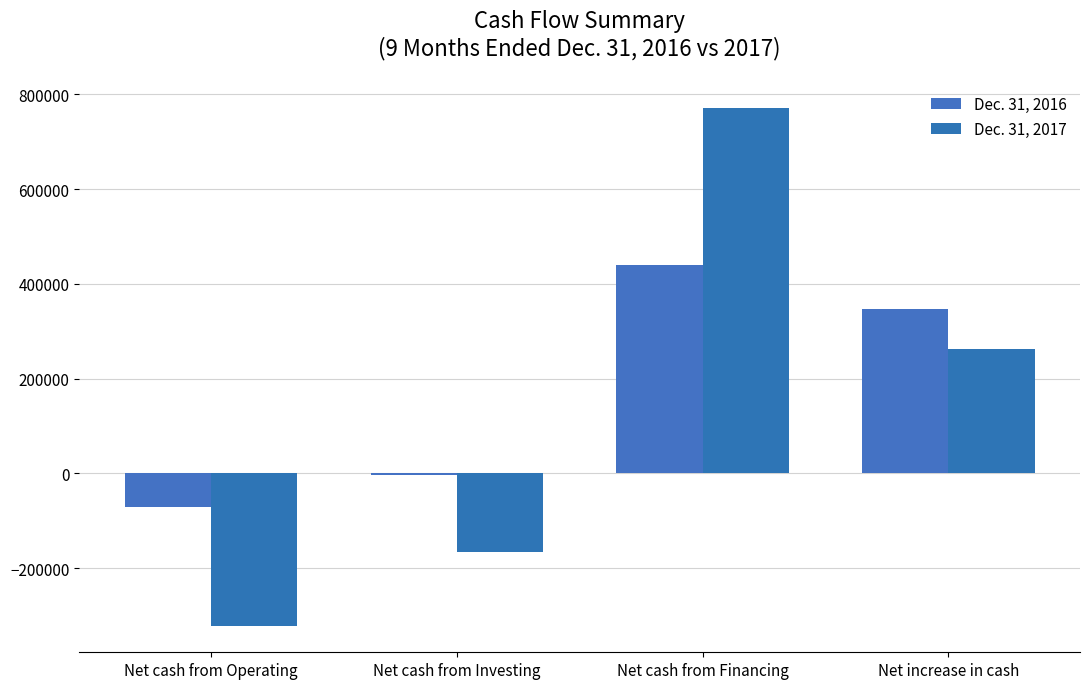

At which category is the sum across all series the highest?

Net cash from Financing